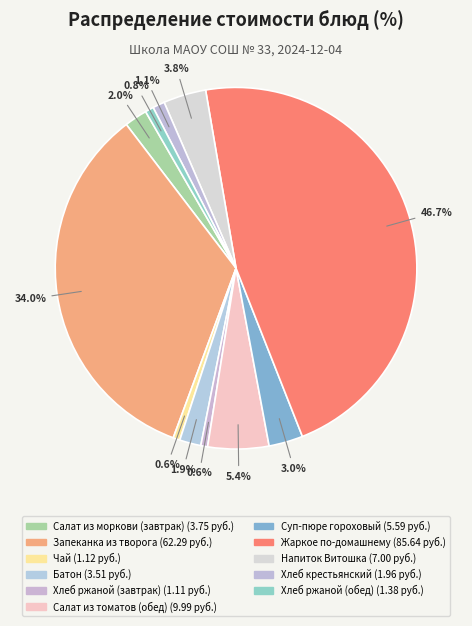

How much of the chart is everything except Чай?

99.4%